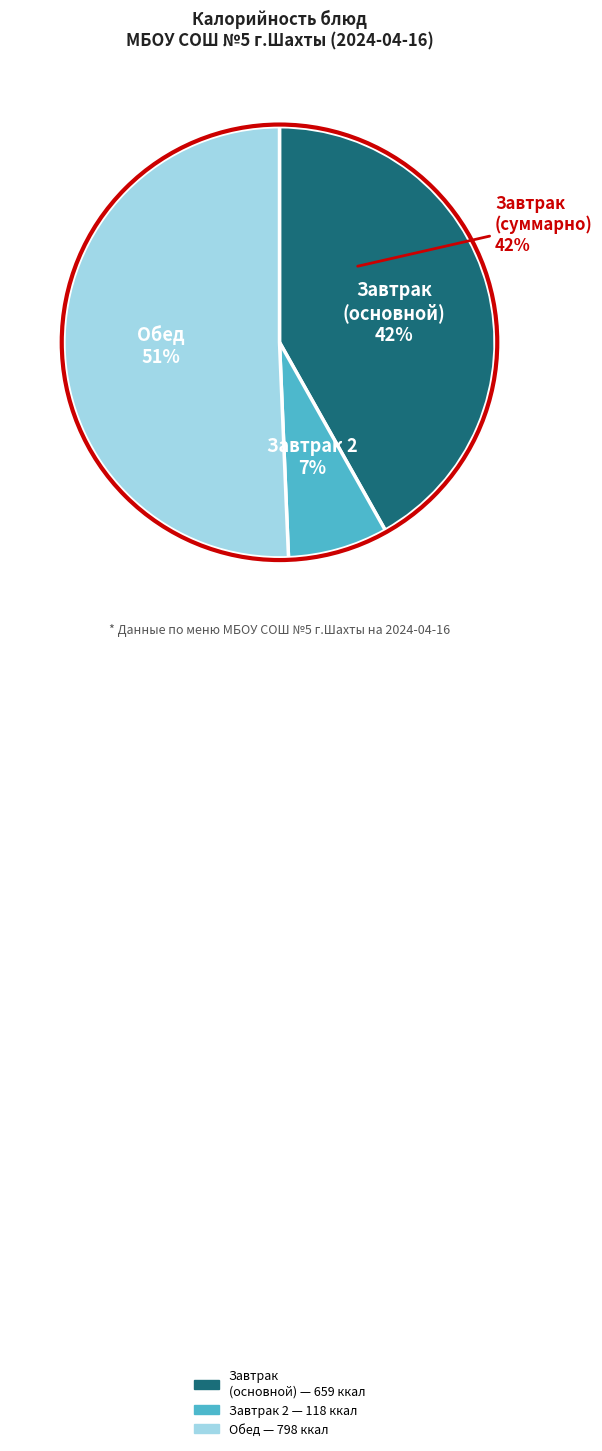

Does Хлеб пшеничный (обед) represent more than half of the total?

No